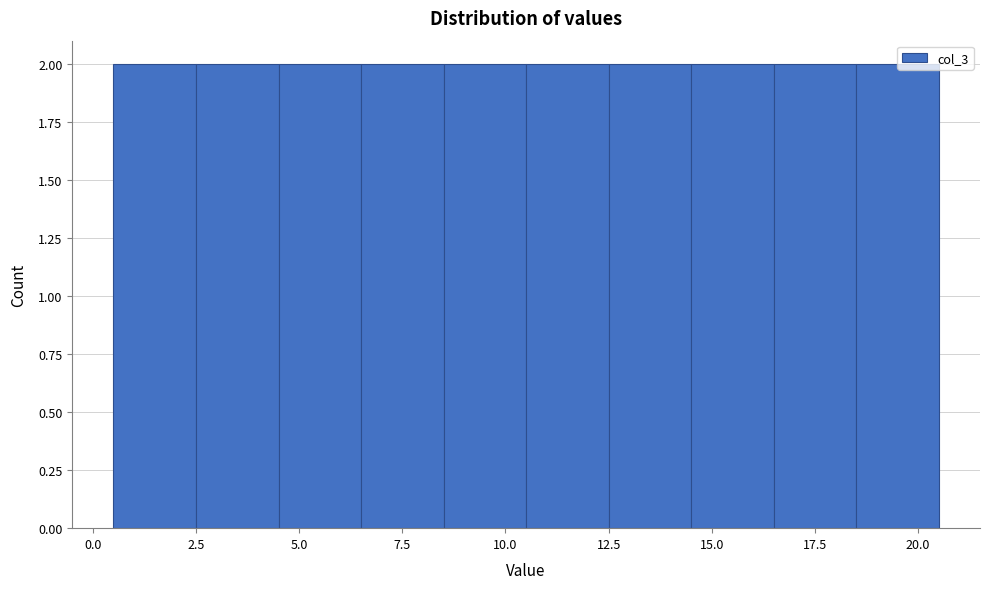

Reading left to right, list every bar in this chart as the range it spans on the x-axis followed by its height. The values are not printed on the chart, so give them approximately, as read against the axis.

0.5 to 2.5: 2
2.5 to 4.5: 2
4.5 to 6.5: 2
6.5 to 8.5: 2
8.5 to 10.5: 2
10.5 to 12.5: 2
12.5 to 14.5: 2
14.5 to 16.5: 2
16.5 to 18.5: 2
18.5 to 20.5: 2